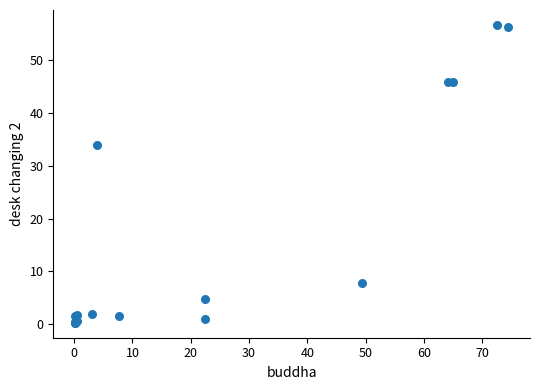

What Y value in the scatter plot is closest to 28?

34.0